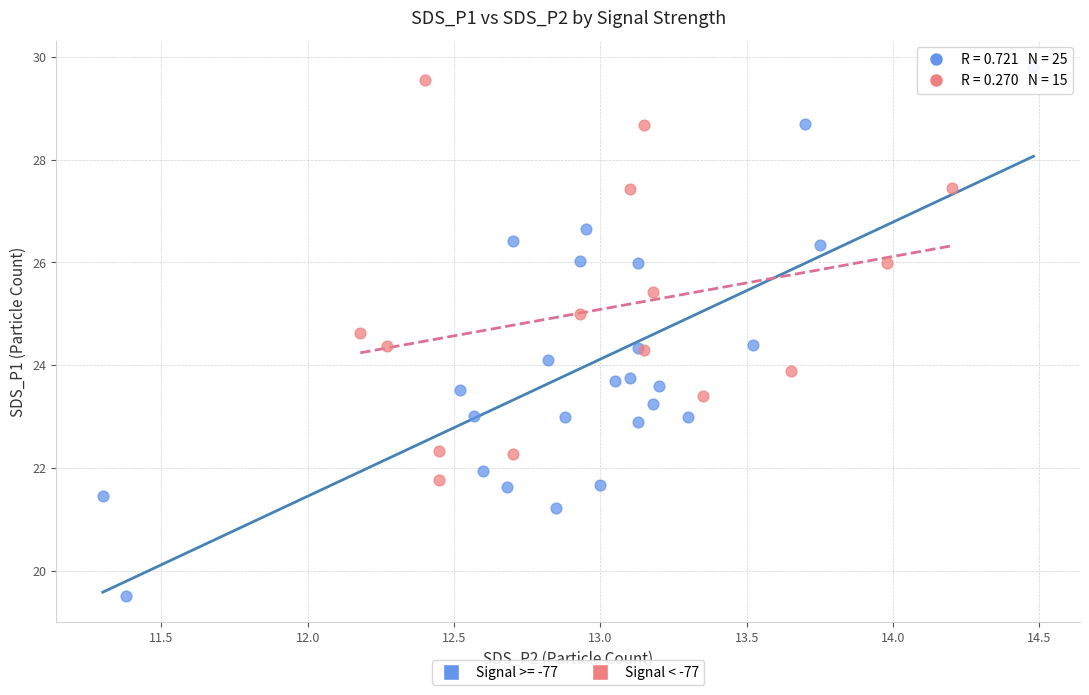

Which series reaches the minimum Y coordinate?

Signal >= -77